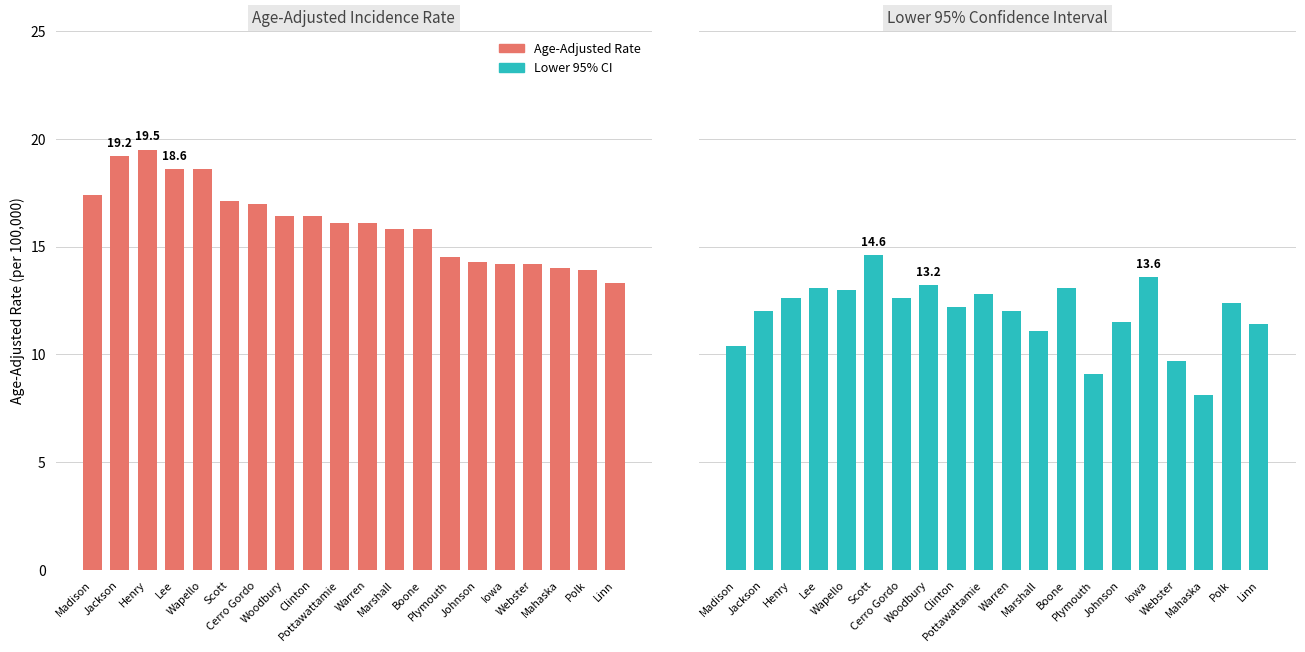

Which series has the largest total across all categories?

Age-Adjusted Rate